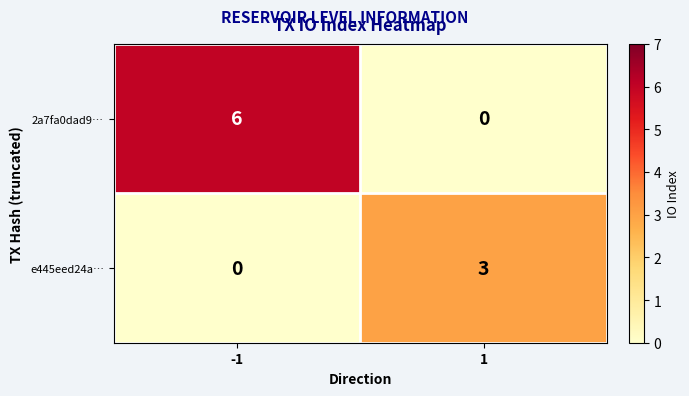

Which category has the highest value across all series?

-1